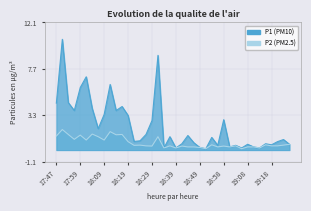

True or false: P2 has more than 0 points higher than both neighbors.

True